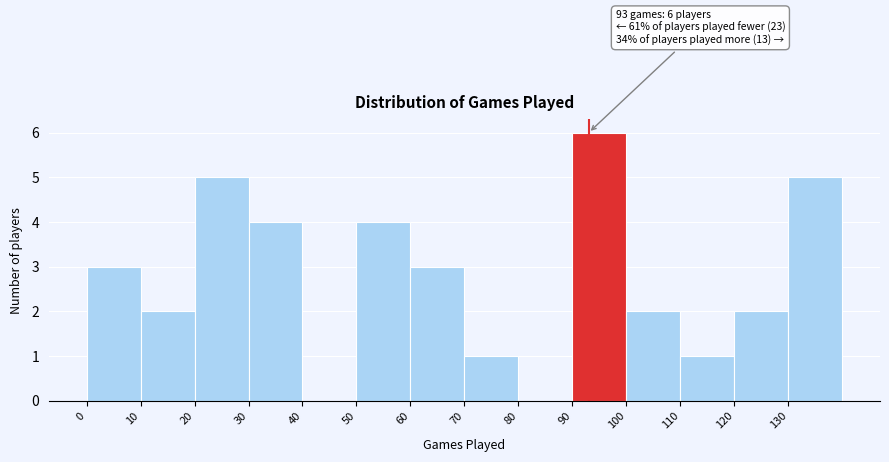

Over which range of the x-axis is the bar tallest?

90 to 100